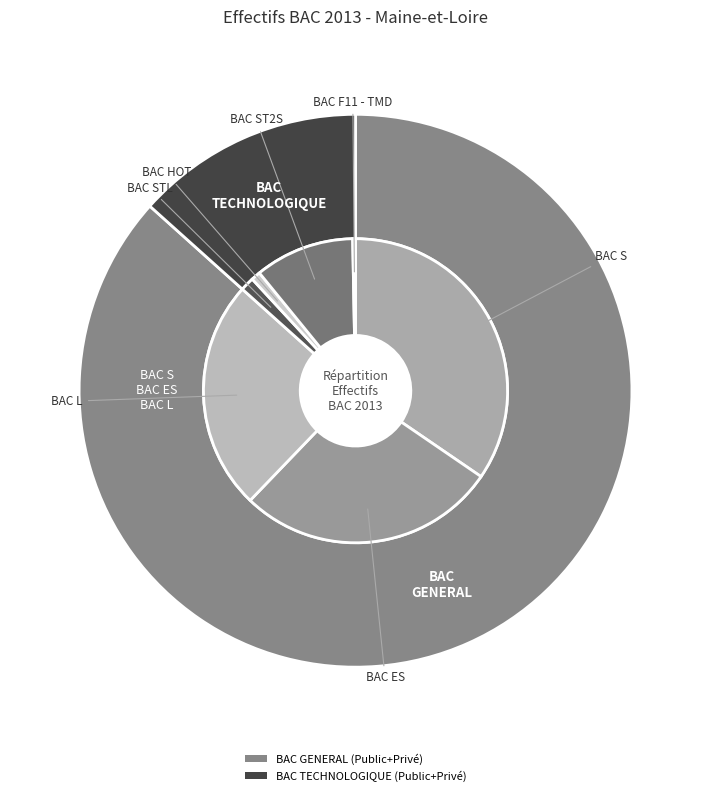

Which slice is the largest?

BAC S